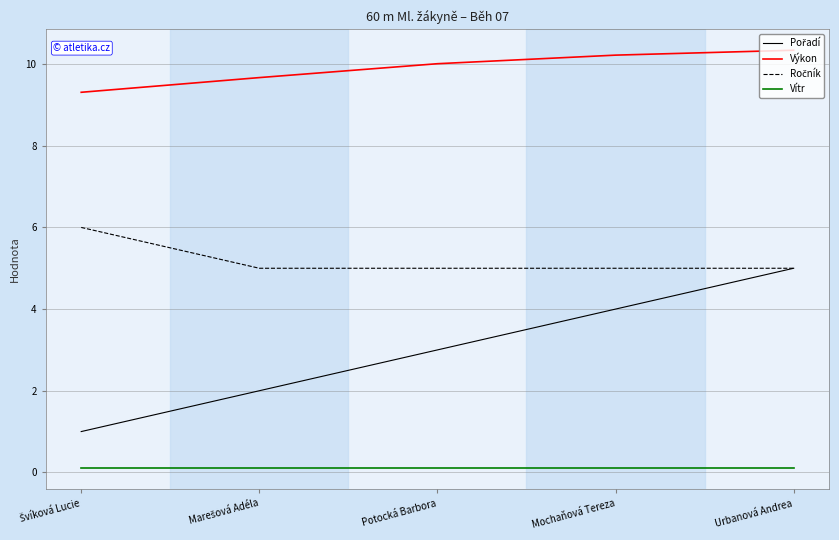

What is the greatest value displayed?

10.3